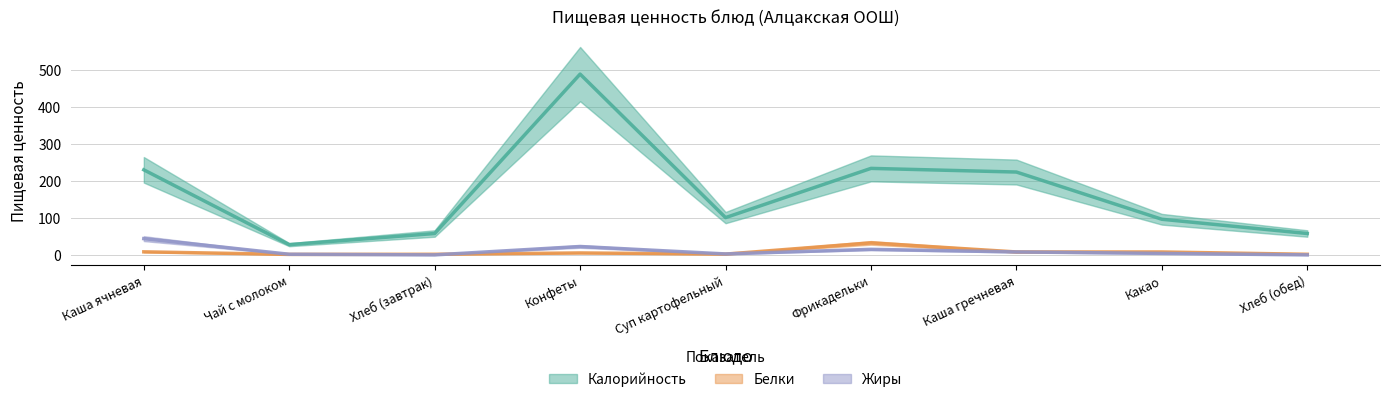

Reading left to right, what are all the values shown in this chart?

Калорийность: 230.7	28.0	58.2	490.0	101.2	234.6	224.7	96.8	58.2
Белки: 8.5	1.6	1.9	5.5	2.3	32.8	8.2	8.1	1.9
Жиры: 44.3	2.0	0.2	23.0	2.8	15.3	8.2	4.3	0.2